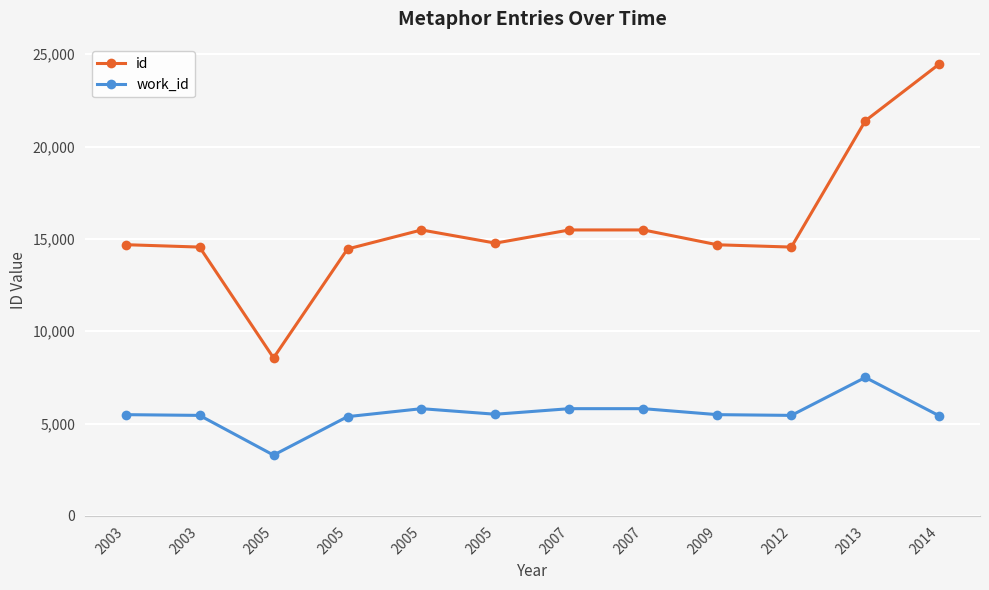

At which label does id reach its peak?

2014